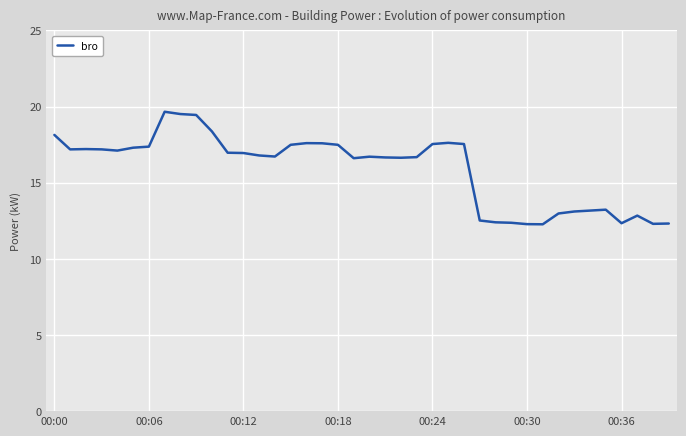

True or false: the data has more than 0 interior local peaks.

True